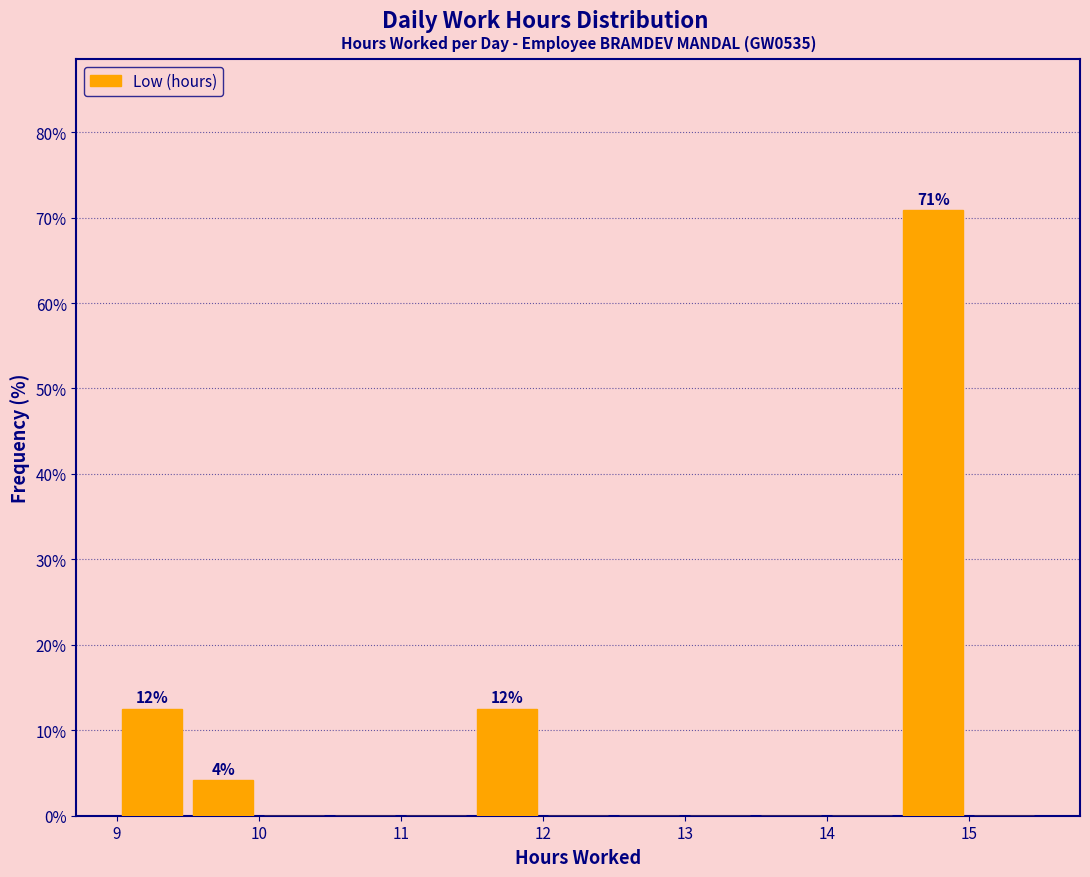

Over which range of the x-axis is the bar tallest?

14.5 to 15.0